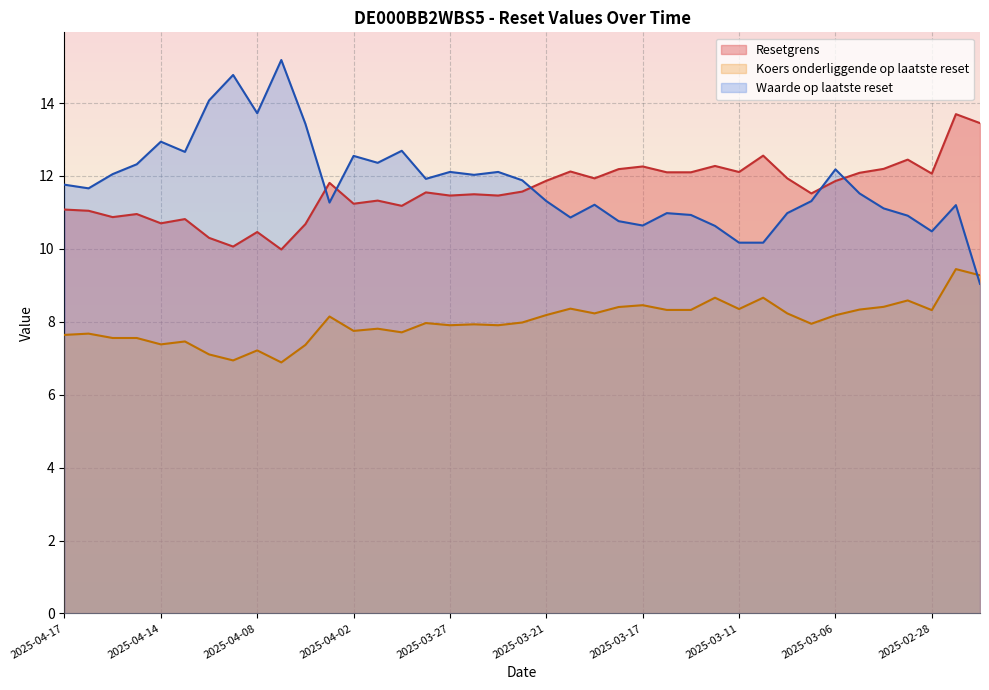

How many lines are shown in the chart?

3